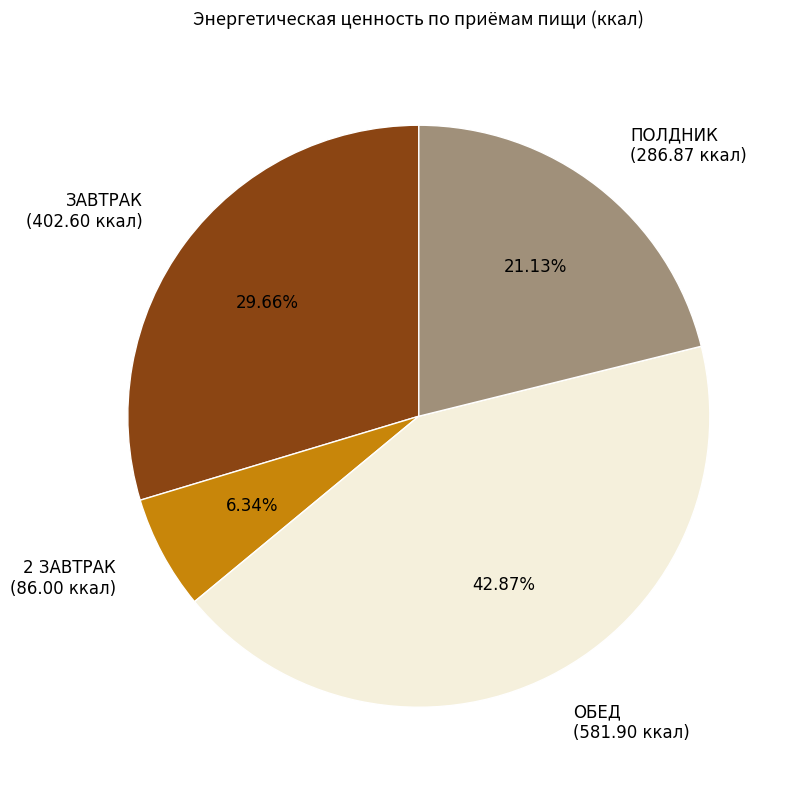

Is there a majority slice in this chart?

No